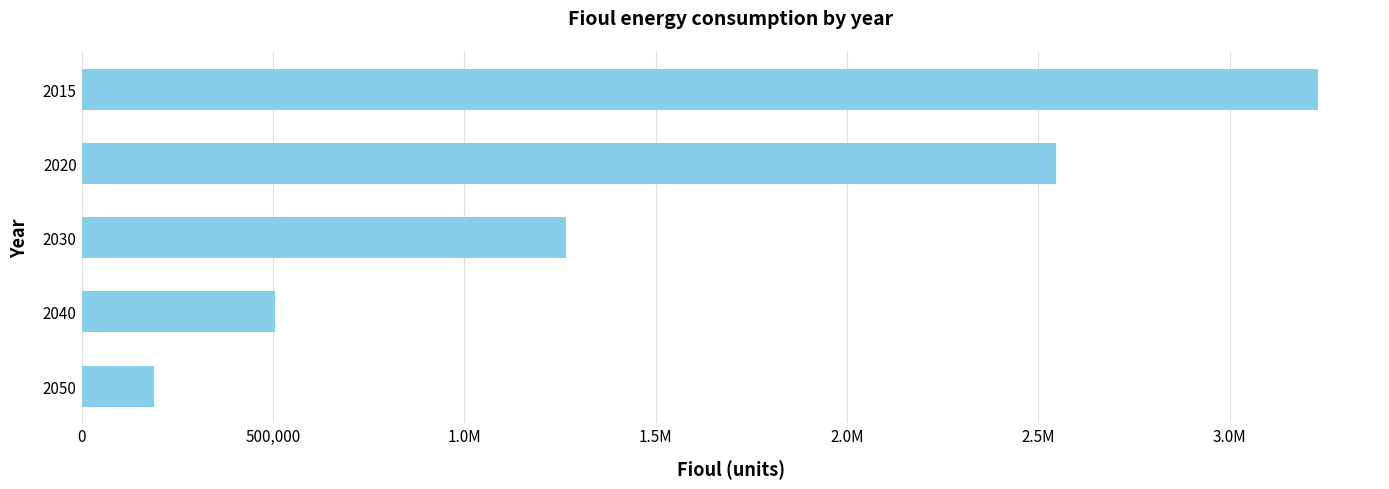

Are the bars horizontal?

Yes